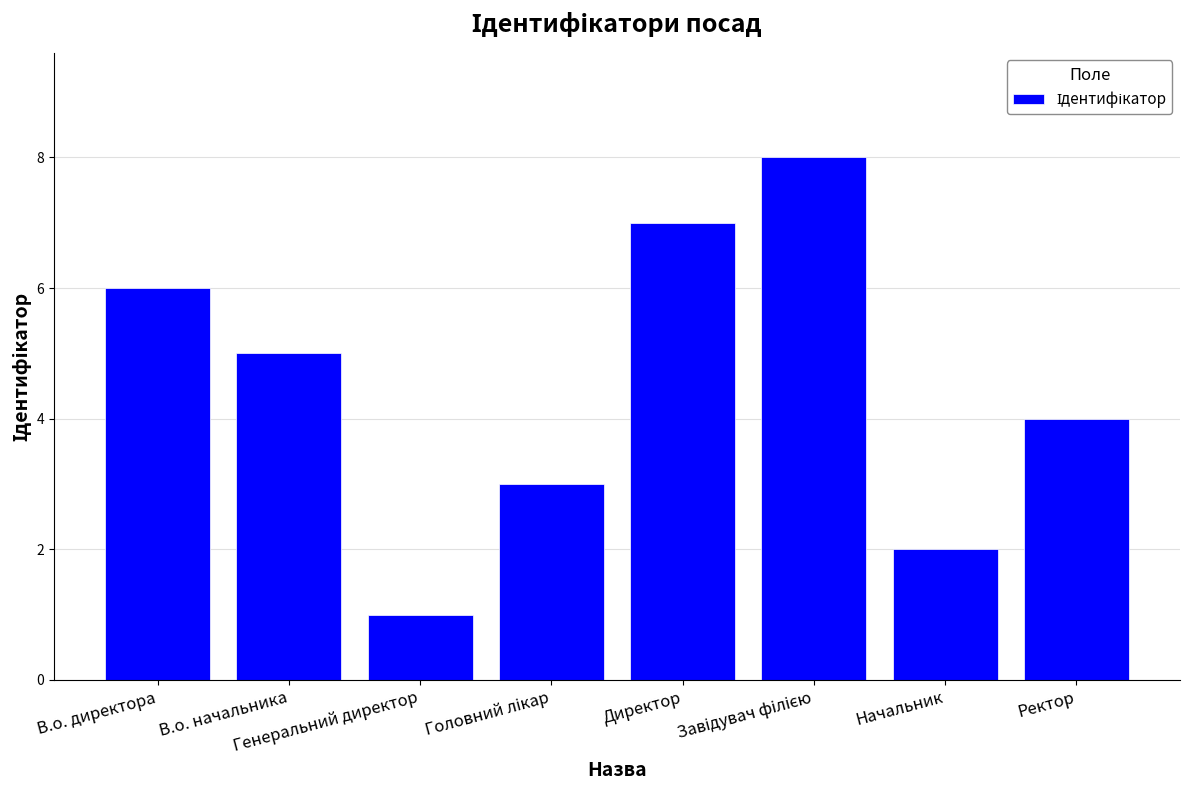

Reading left to right, extract all data points from this chart.

6	5	1	3	7	8	2	4